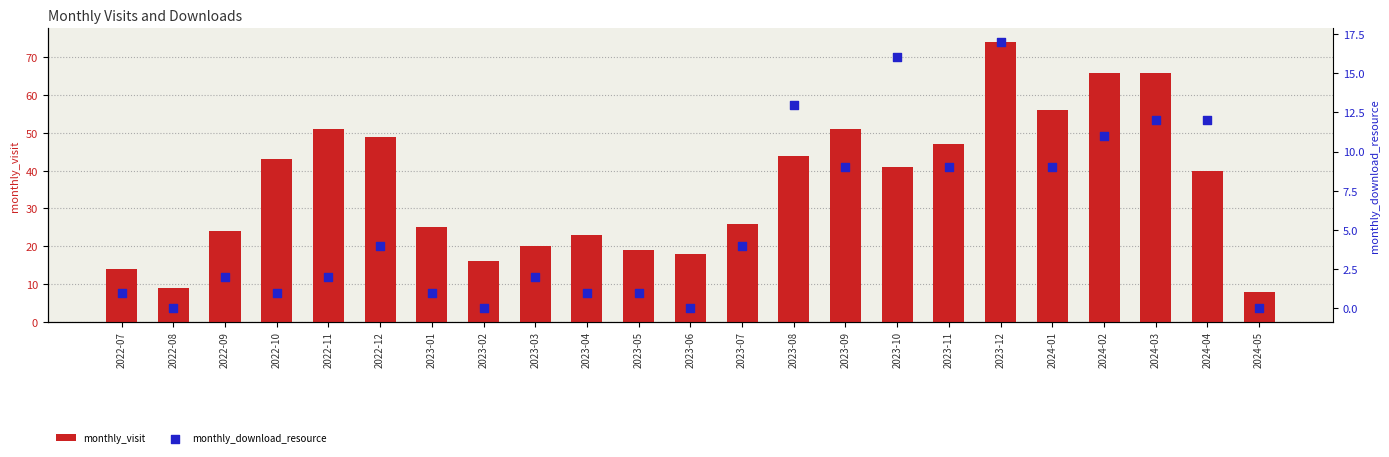

What are all the series names shown in the legend?

monthly_visit, monthly_download_resource